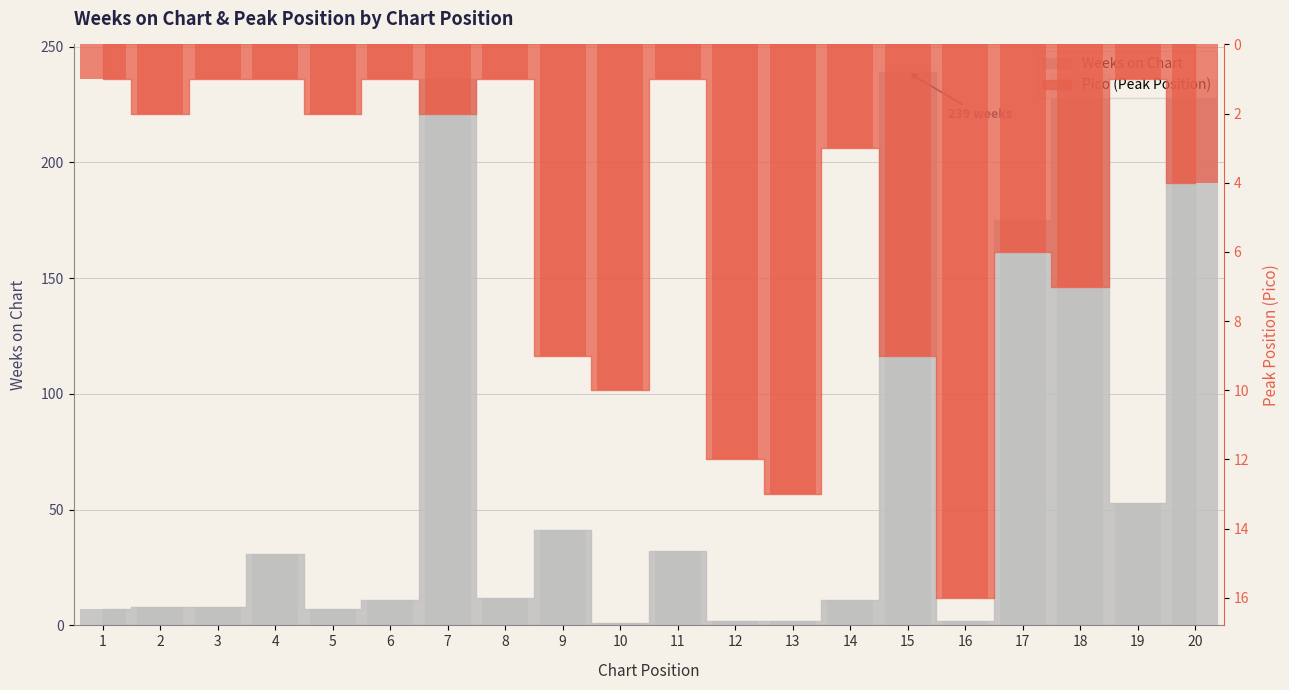

List the labels in order of Pico value, smallest first.

1, 3, 4, 6, 8, 11, 19, 2, 5, 7, 14, 20, 17, 18, 9, 15, 10, 12, 13, 16